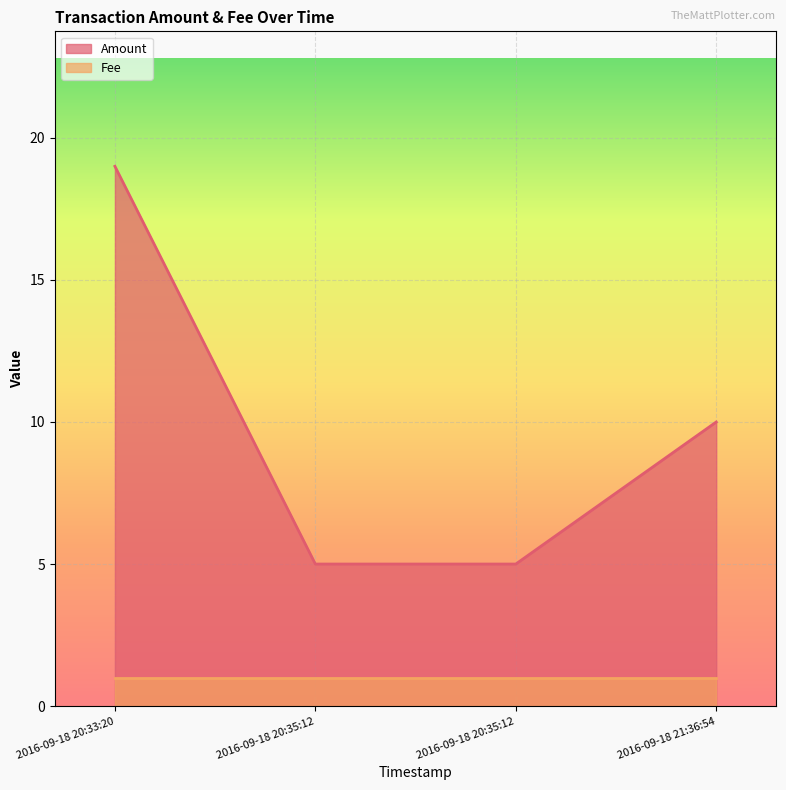

The value at 2016-09-18 21:36:54 is 14. True or false?

False